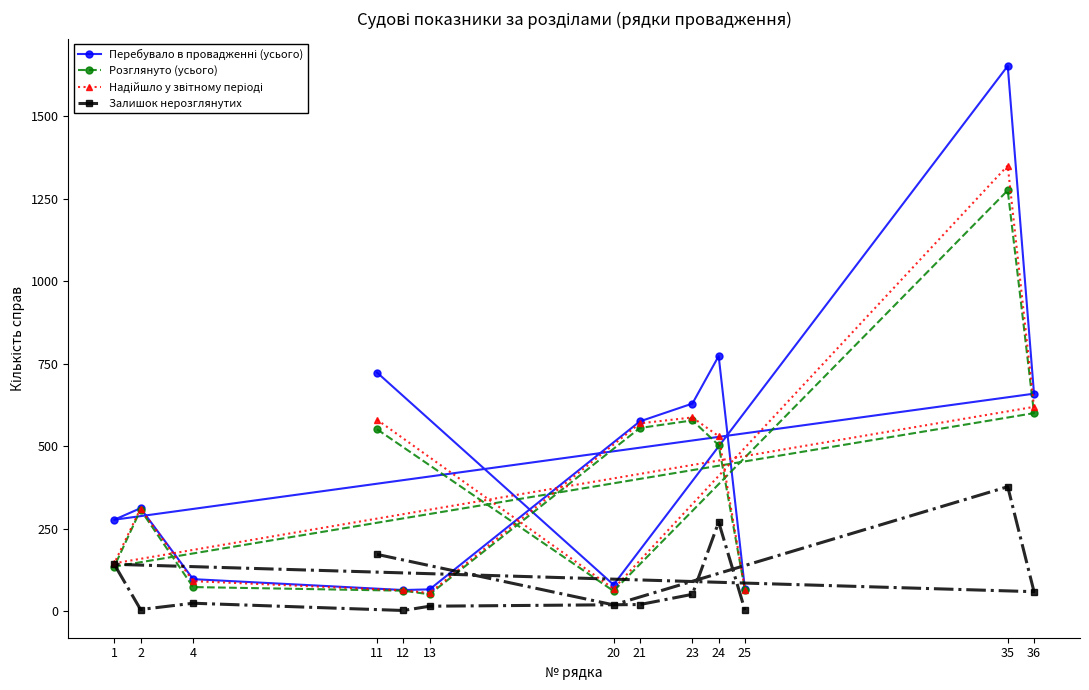

Which category has the highest value in the Перебувало в провадженні (усього) series?

35